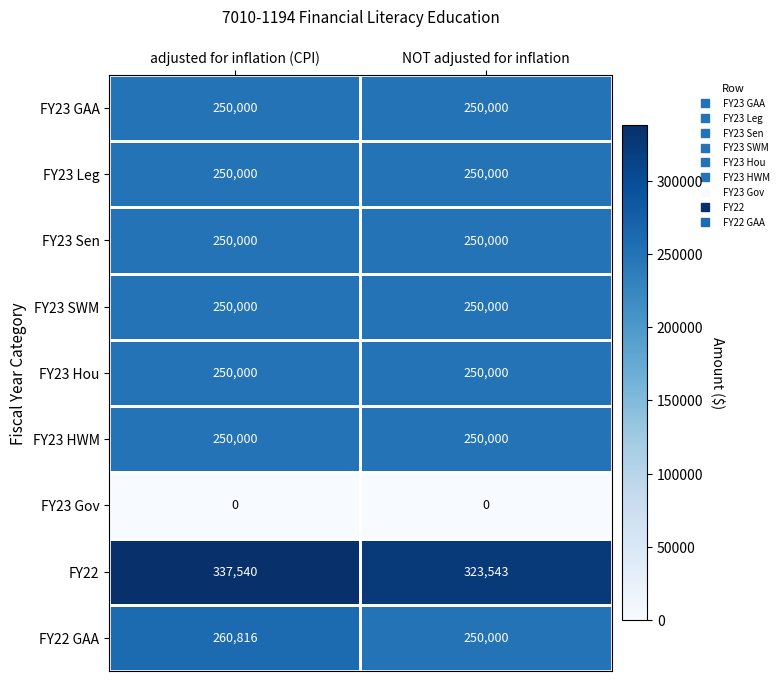

Which series has the largest range (max minus min)?

FY22